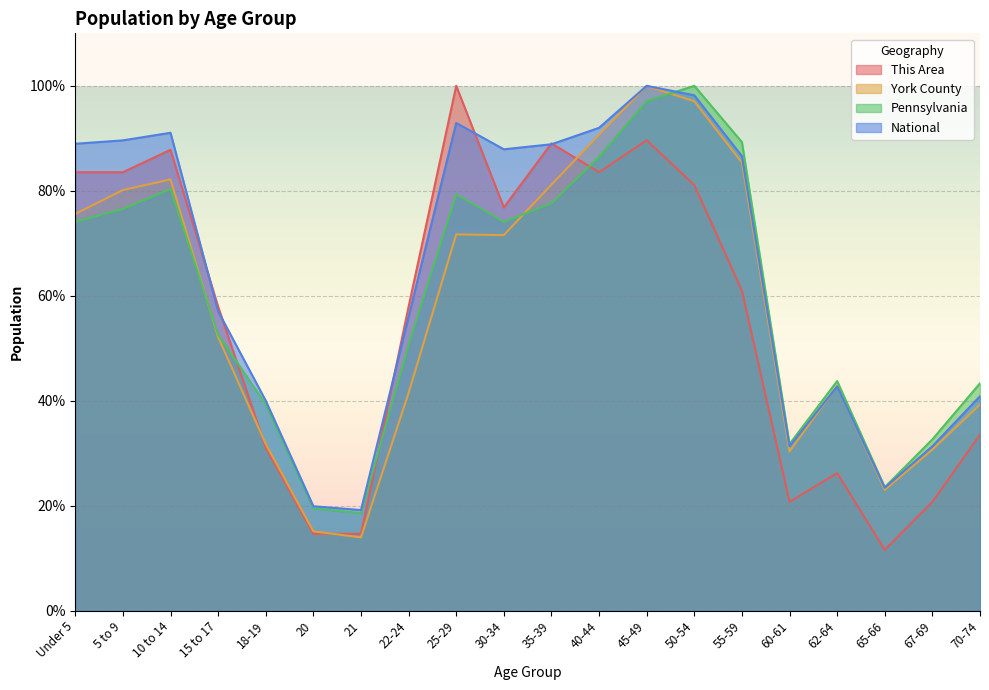

At which category does This Area reach its first local peak?

10 to 14